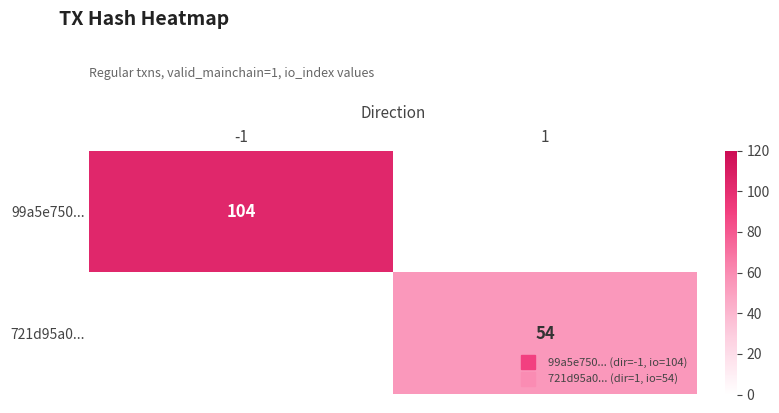

Which series has the largest total across all categories?

99a5e750...